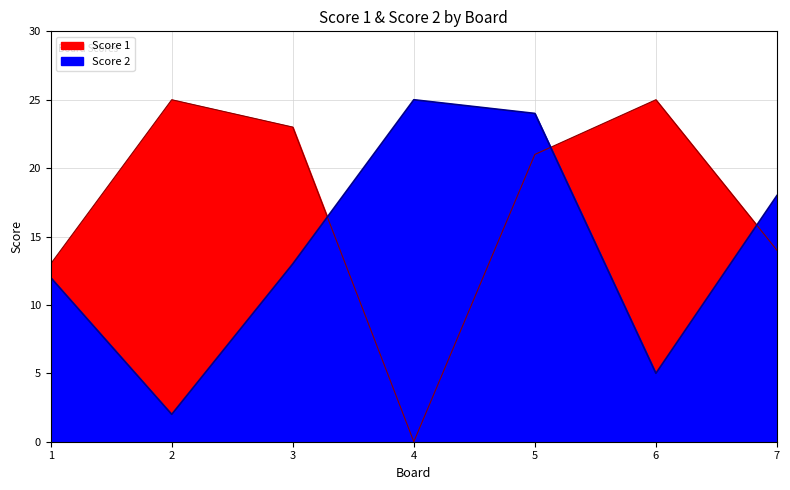

True or false: Score 2 and Score 1 intersect in this chart.

True